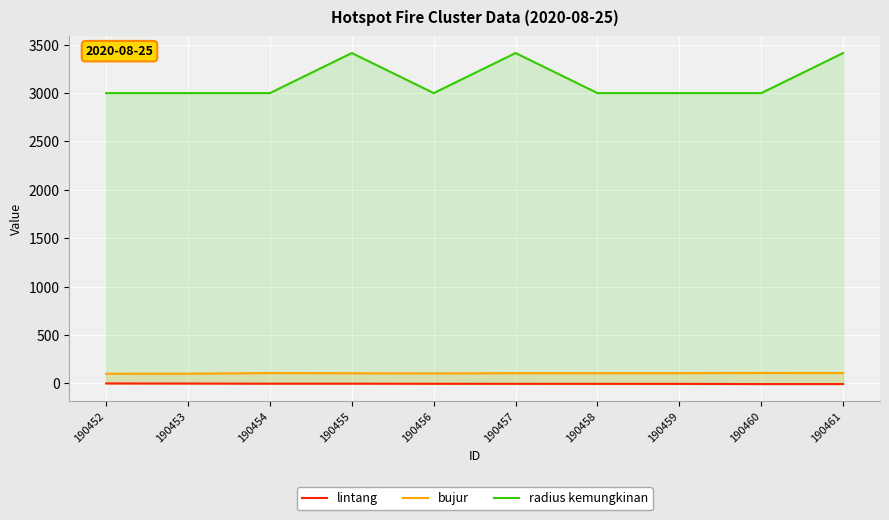

At which category does the chart reach its minimum across all series?

190460